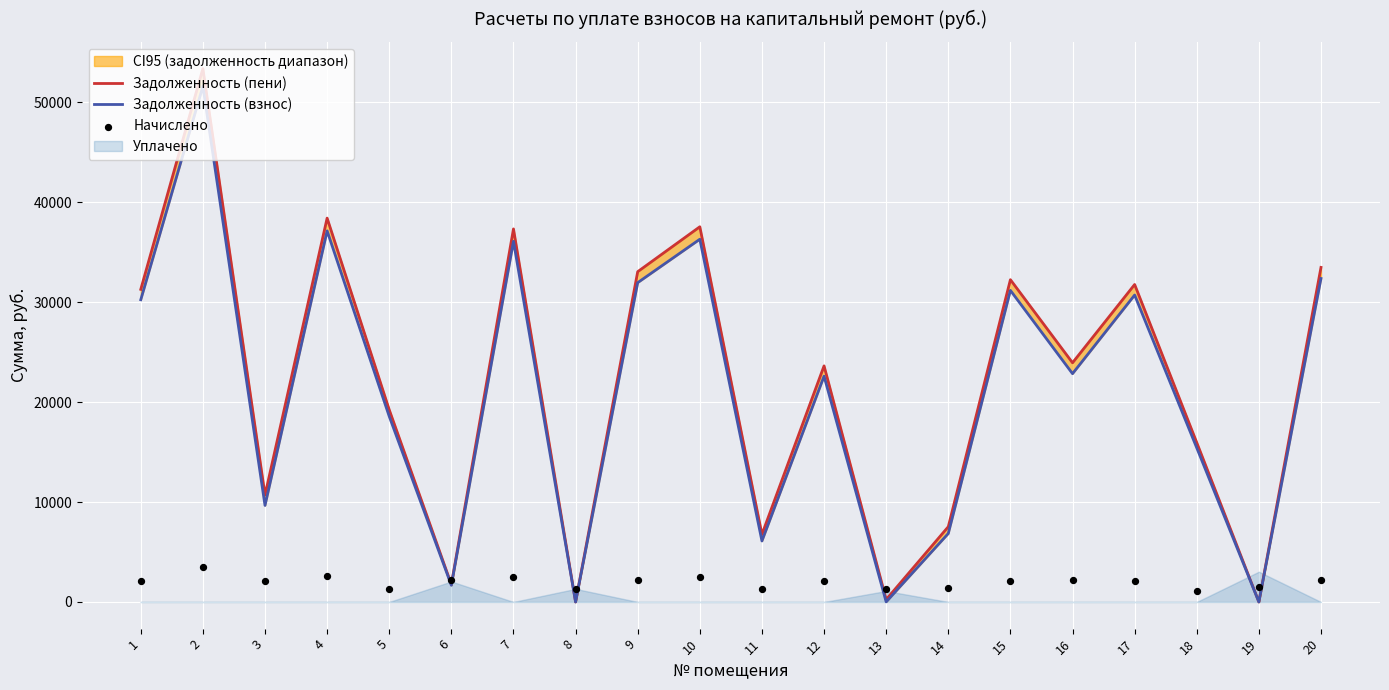

At which category is the sum across all series the highest?

2